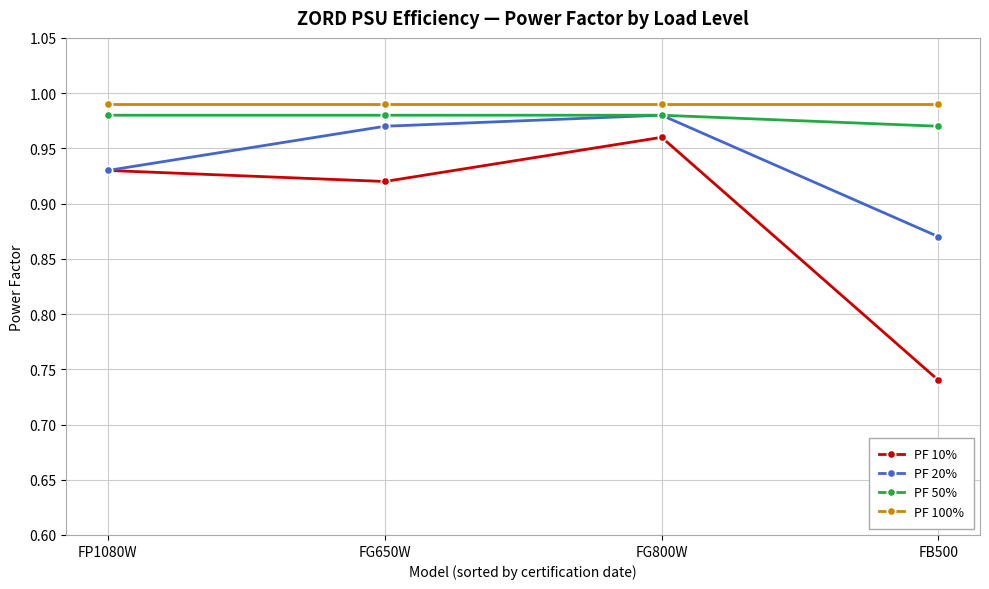

How many lines are shown in the chart?

4